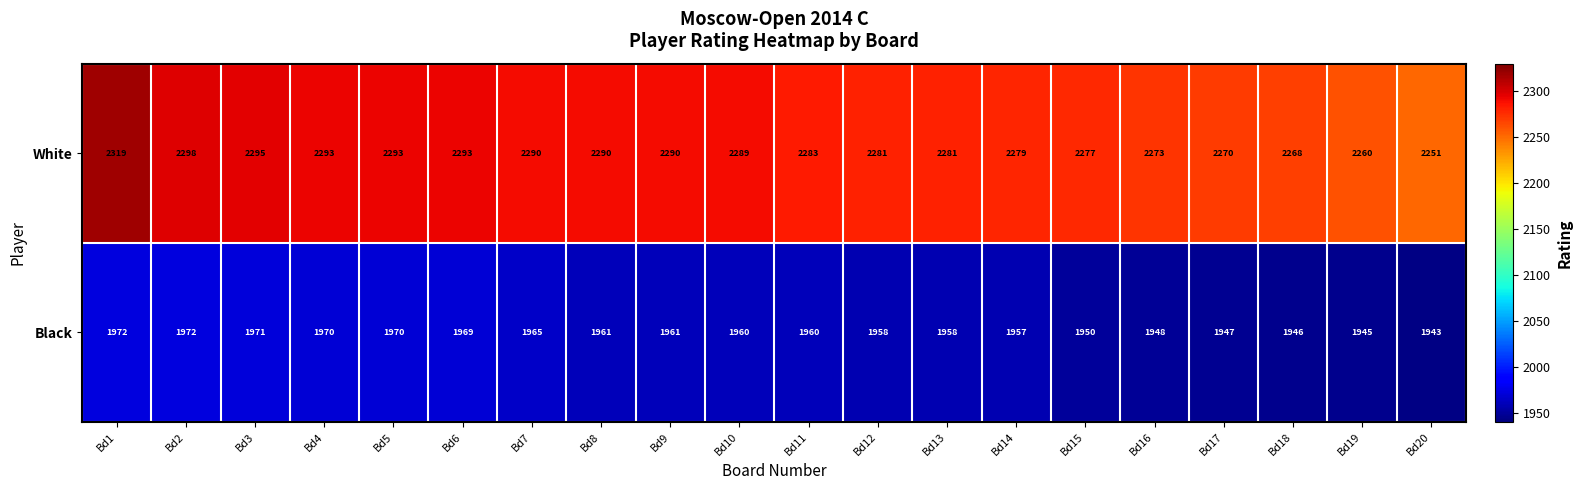

Which series has the largest total across all categories?

White